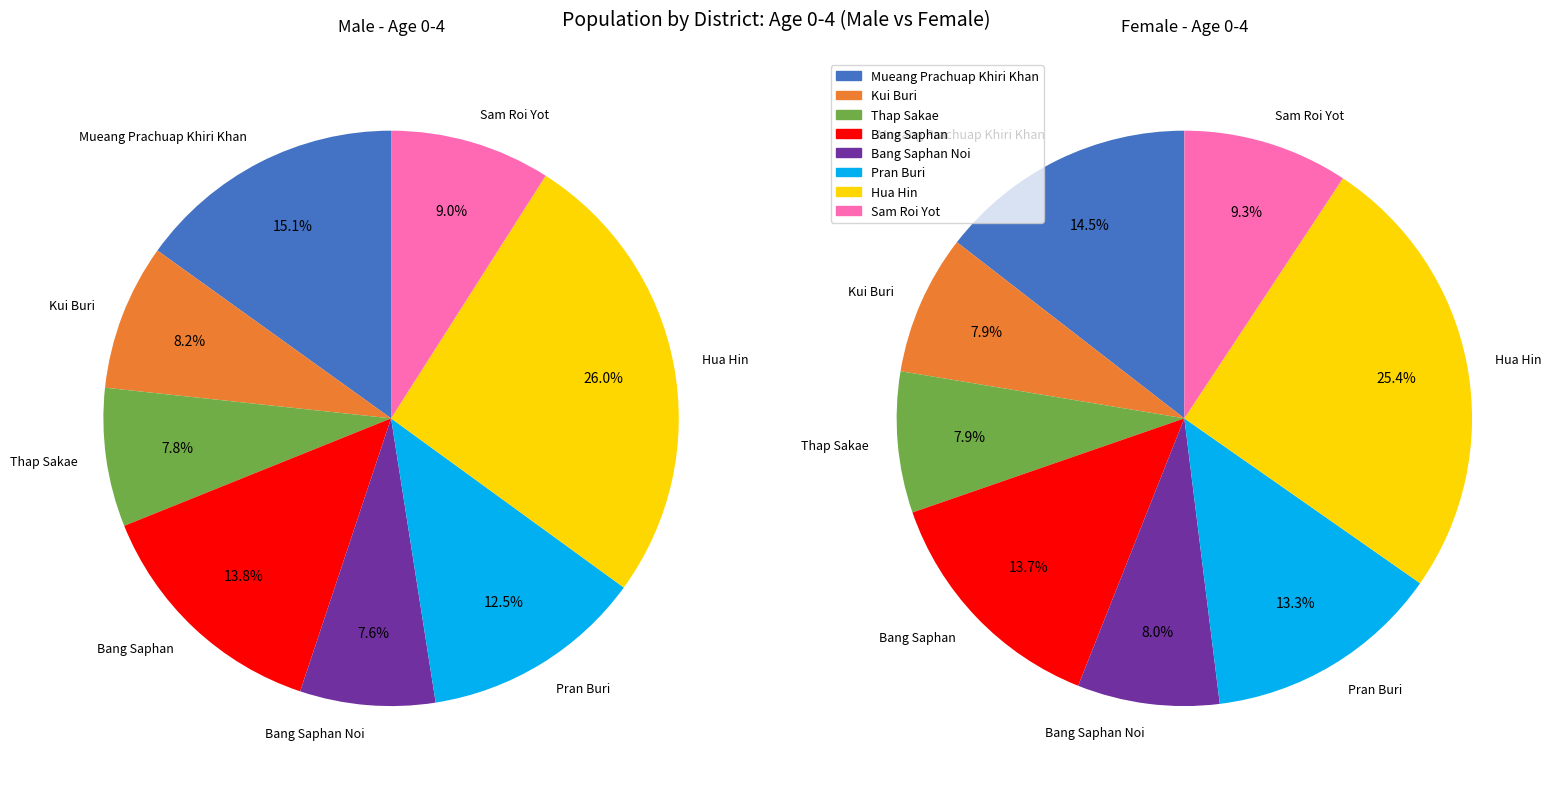

True or false: Mueang Prachuap Khiri Khan accounts for 29% of the total.

False